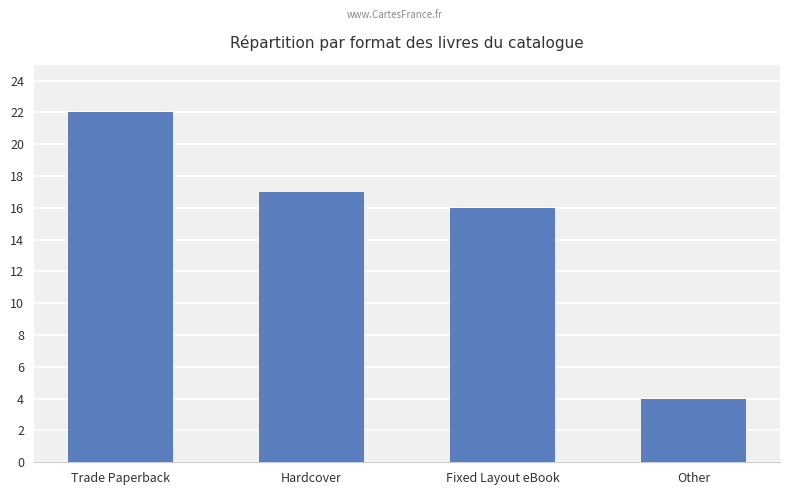

What value does the data have at Trade Paperback?

22